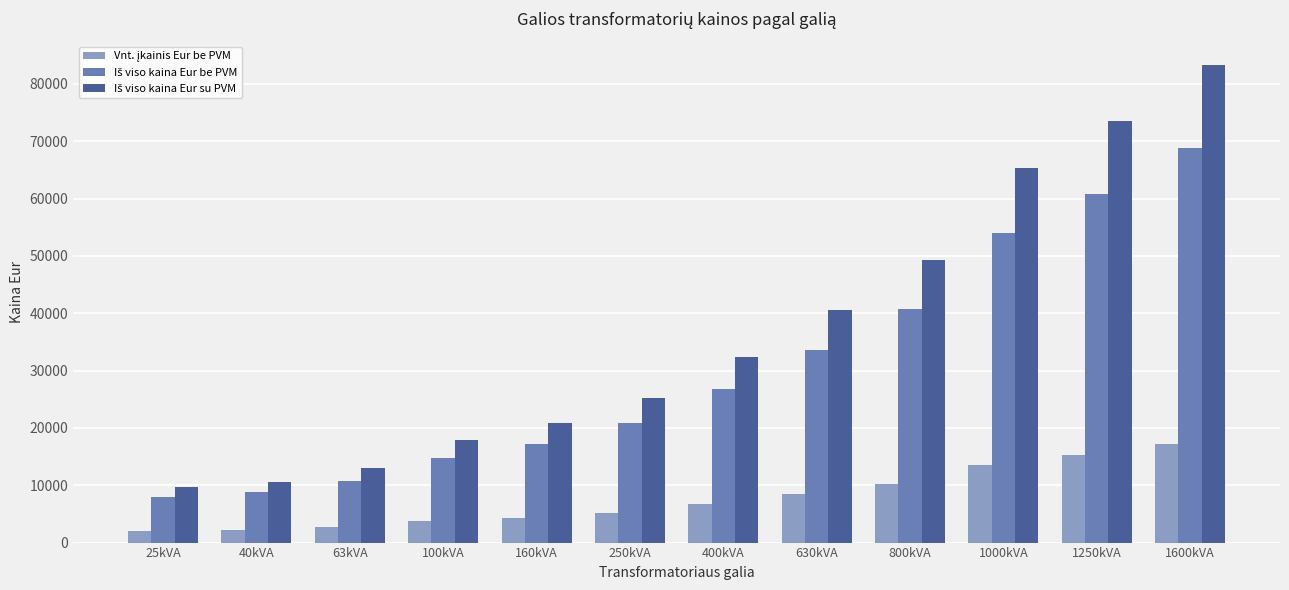

What is the total value across all series at 25kVA?

19680